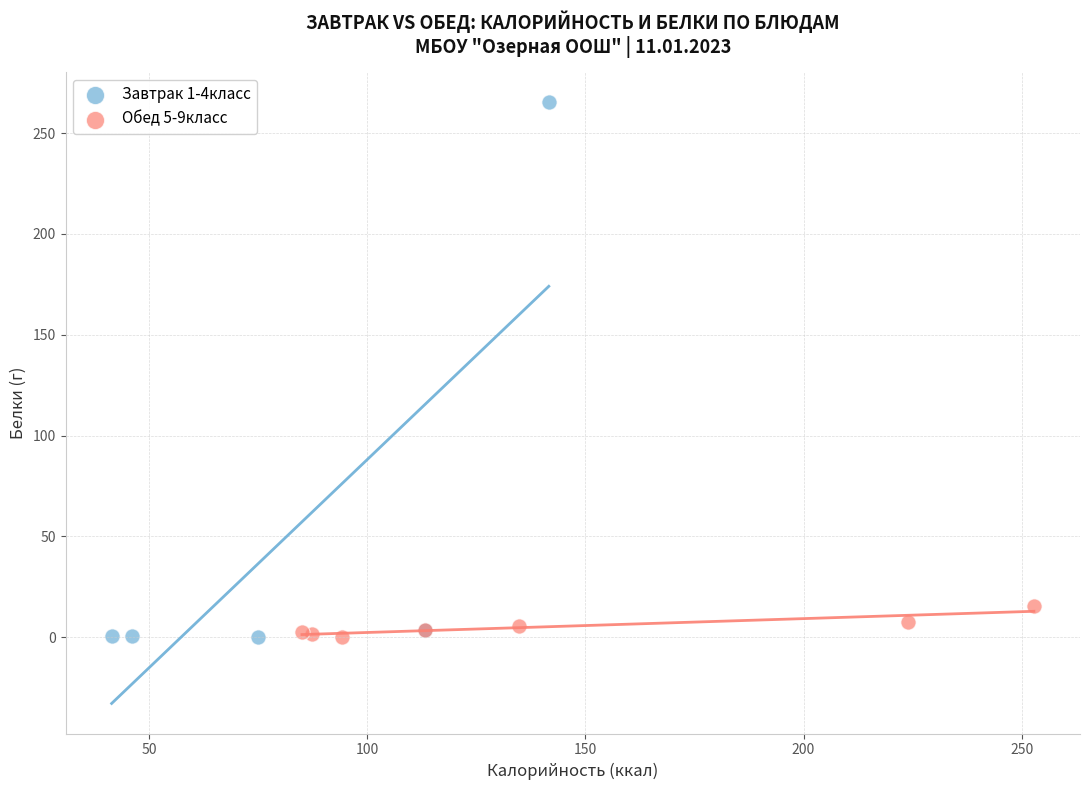

Which series reaches the maximum Y coordinate?

Завтрак 1-4класс